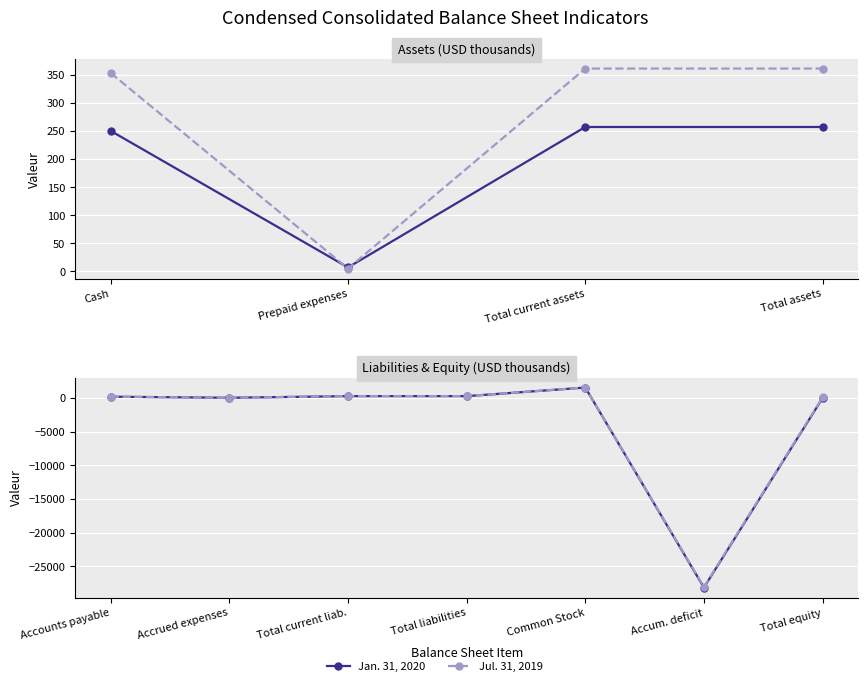

Does the chart display data point markers on the line(s)?

Yes